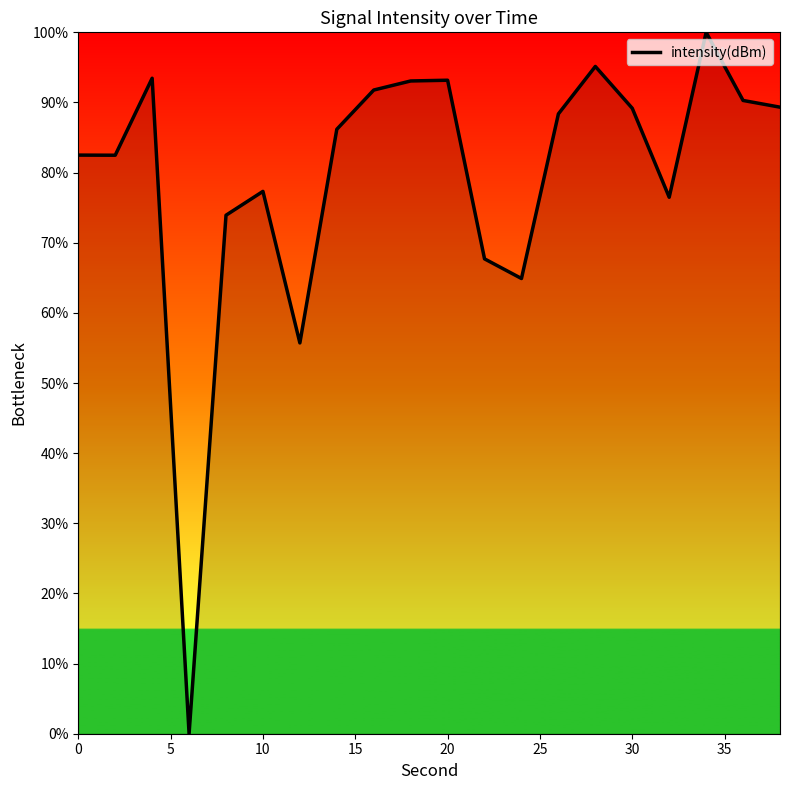

What is the greatest value displayed?

100.0